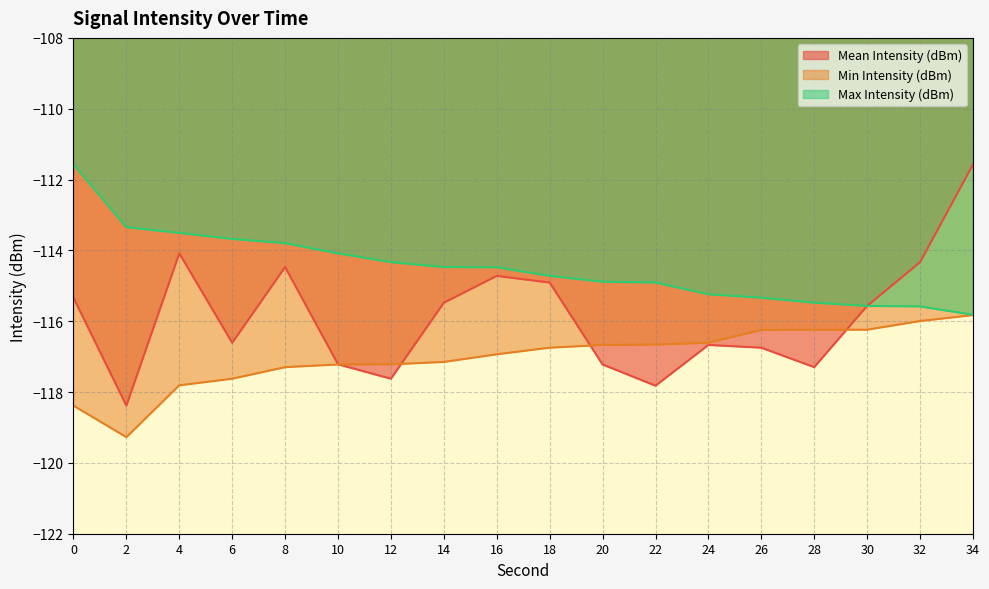

At 34, list the series in order from largest to smallest.

Mean Intensity (dBm), Max Intensity (dBm), Min Intensity (dBm)